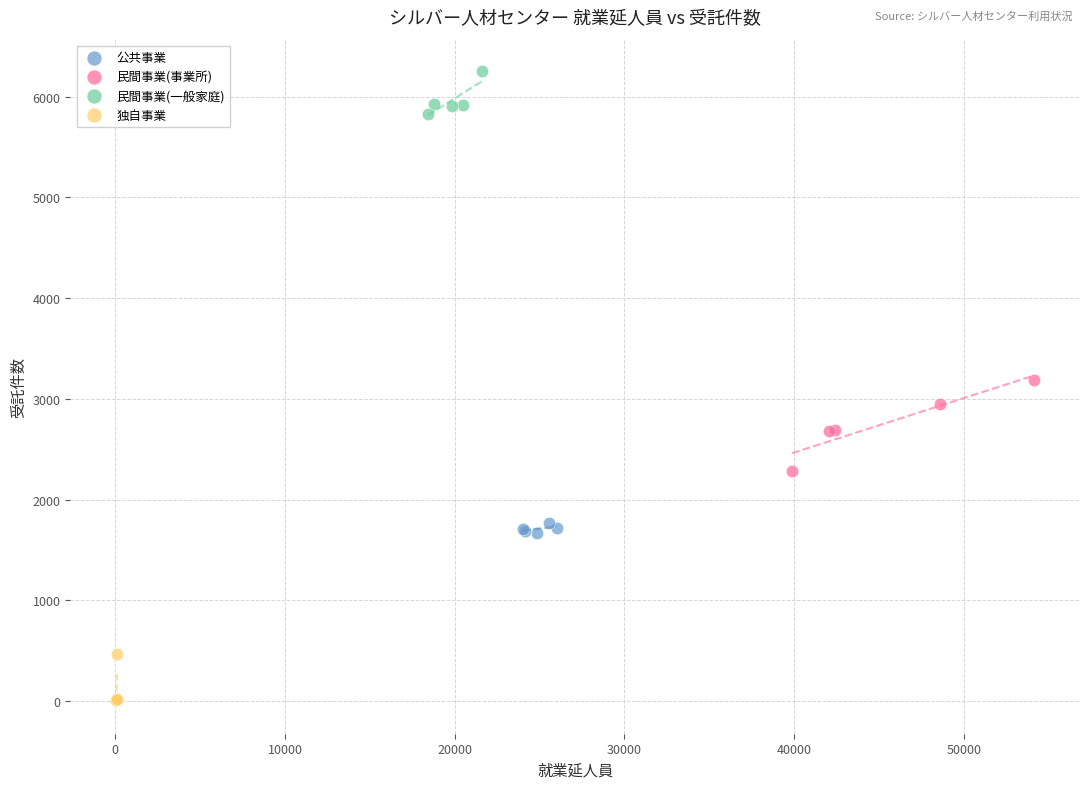

Which series contains the lowest Y value?

独自事業